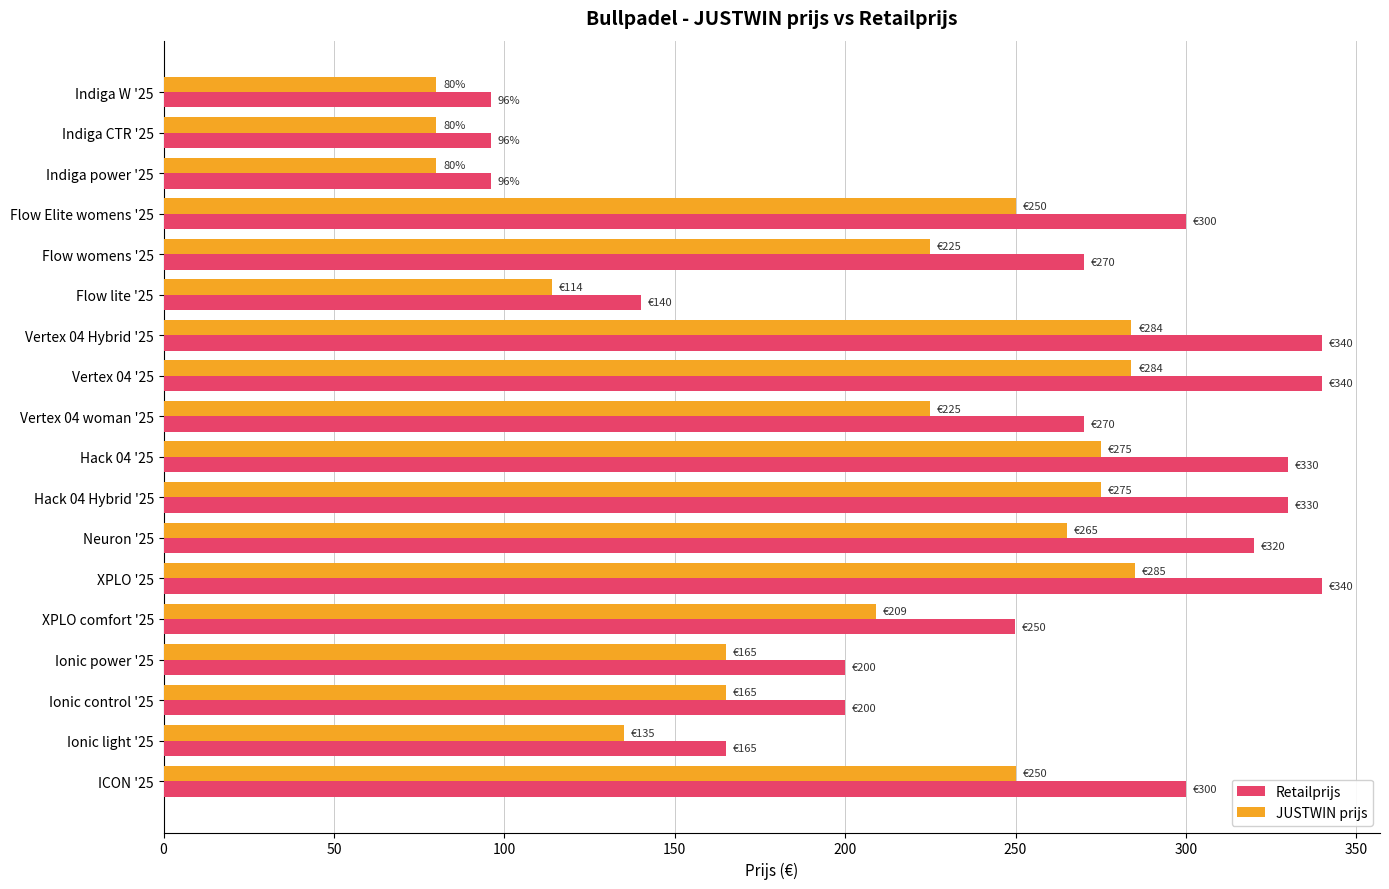

Rank the series at Flow Elite womens '25 from lowest to highest value.

JUSTWIN prijs, Retailprijs